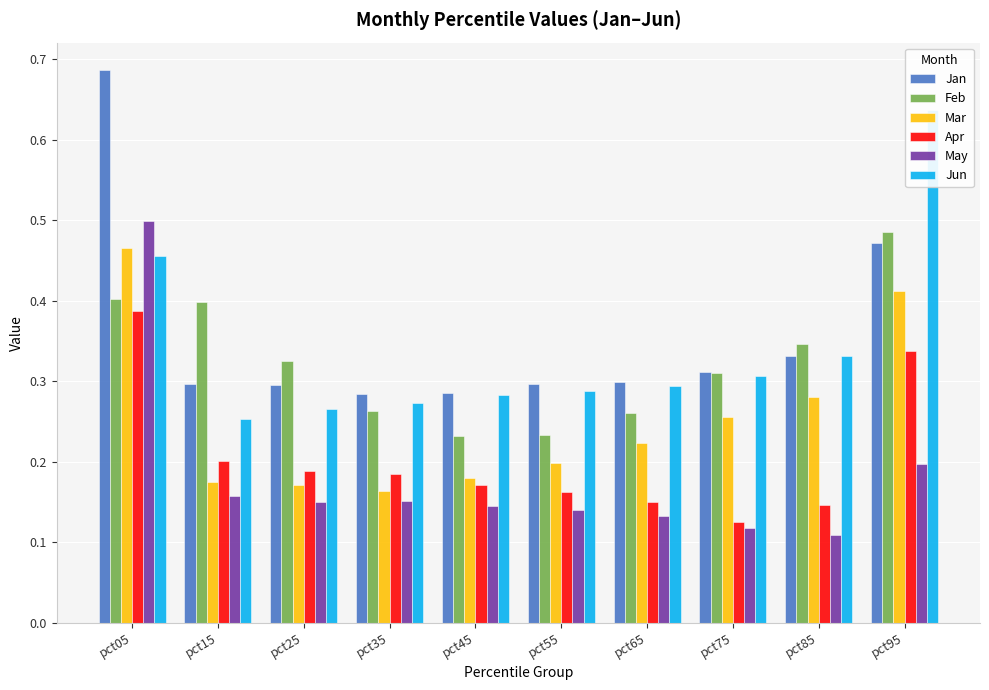

What is the difference between the Jun values at pct05 and pct25?

0.2